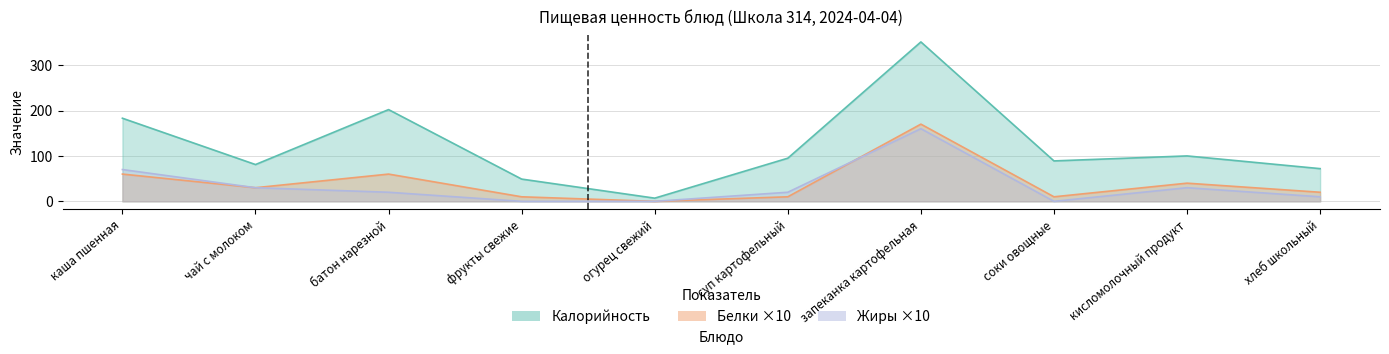

What is the maximum value for Жиры?

160